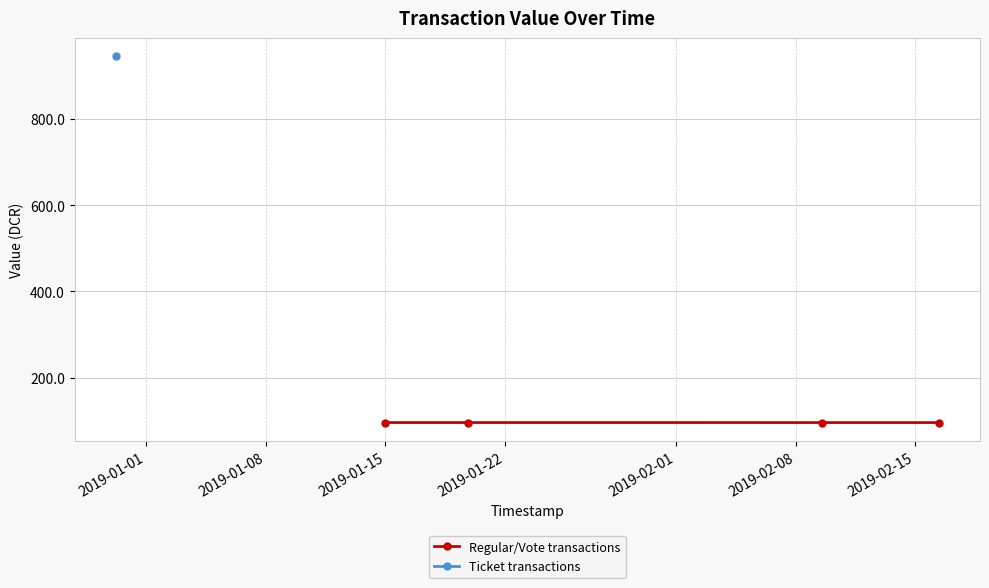

Count the number of categories in the chart.

4